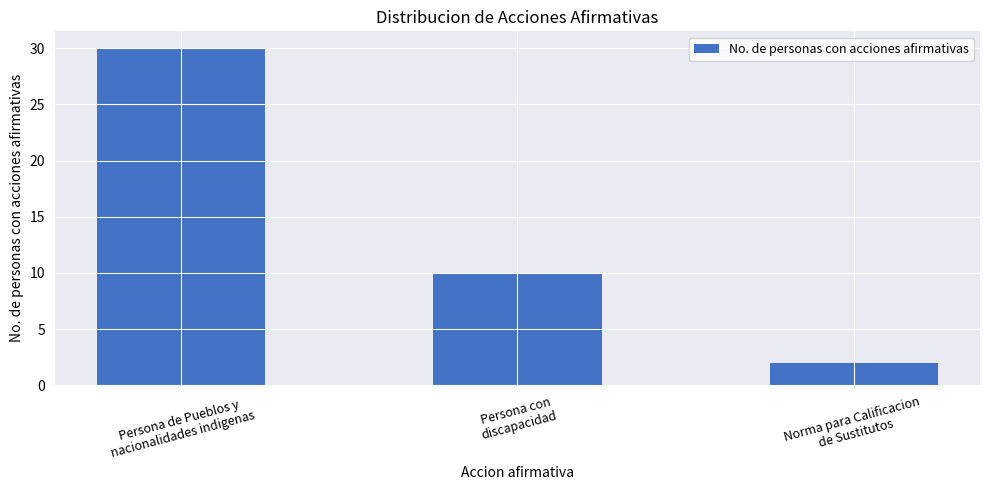

What is the value of the 3rd bar from the left?

2